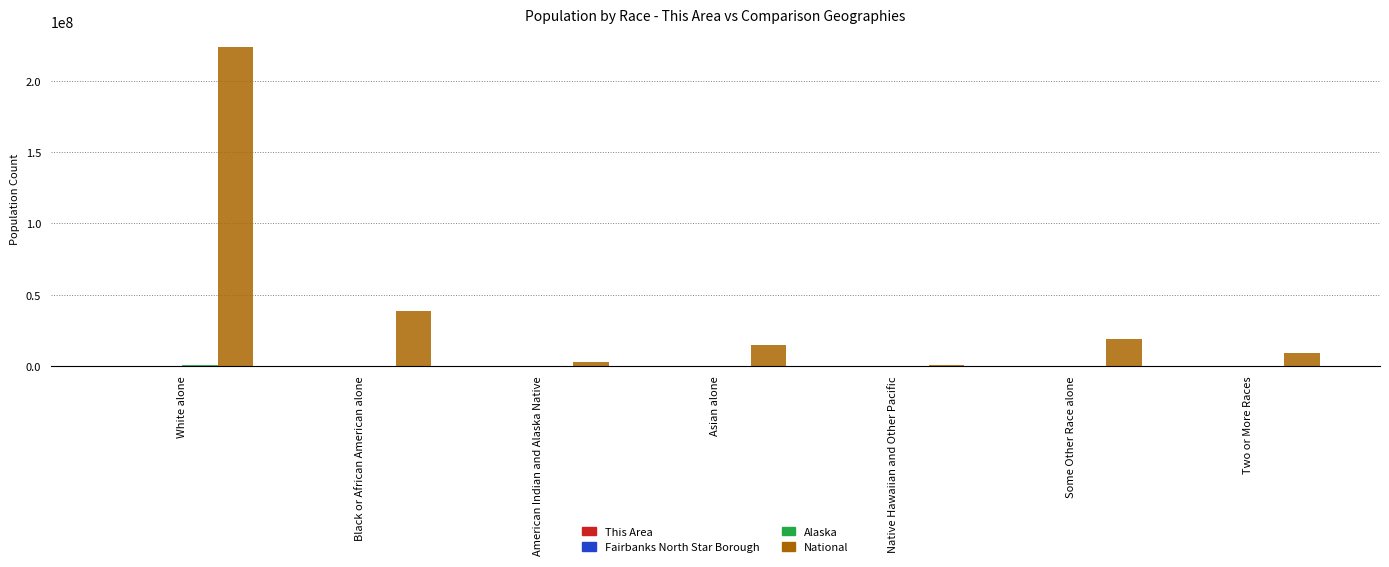

The National series shows 14674252 at Asian alone. True or false?

True